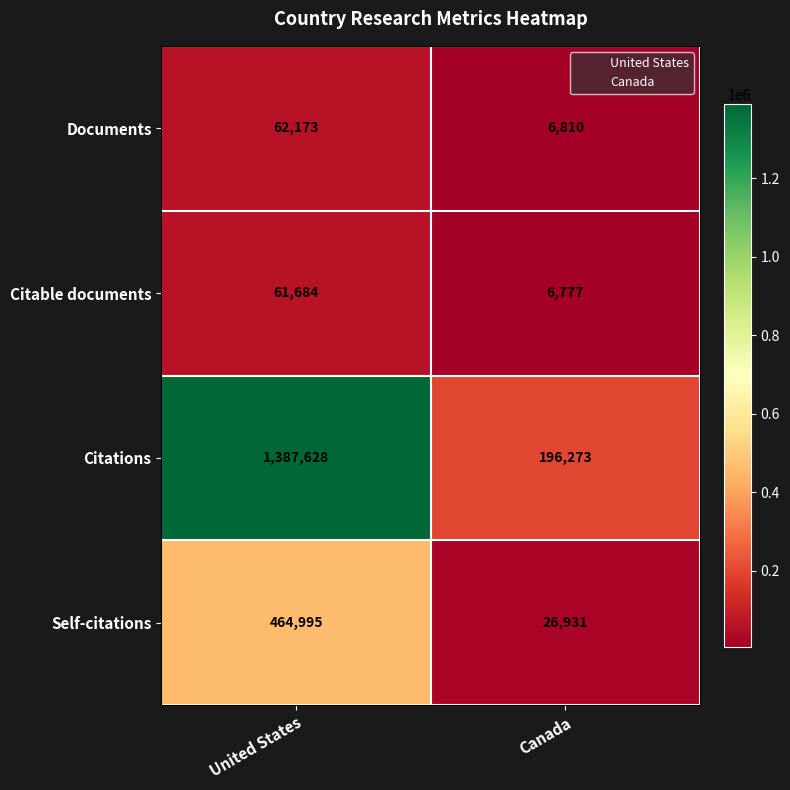

Is the value of Self-citations at Canada greater than the value of Citations at Canada?

No